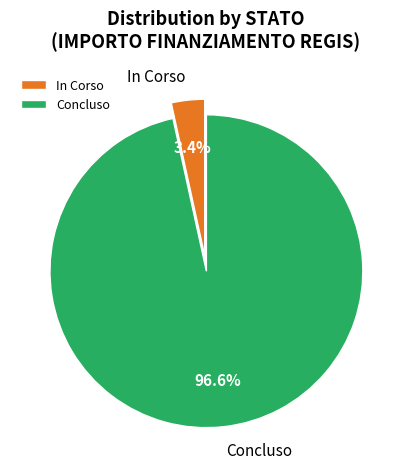

Which slice is the largest?

Concluso